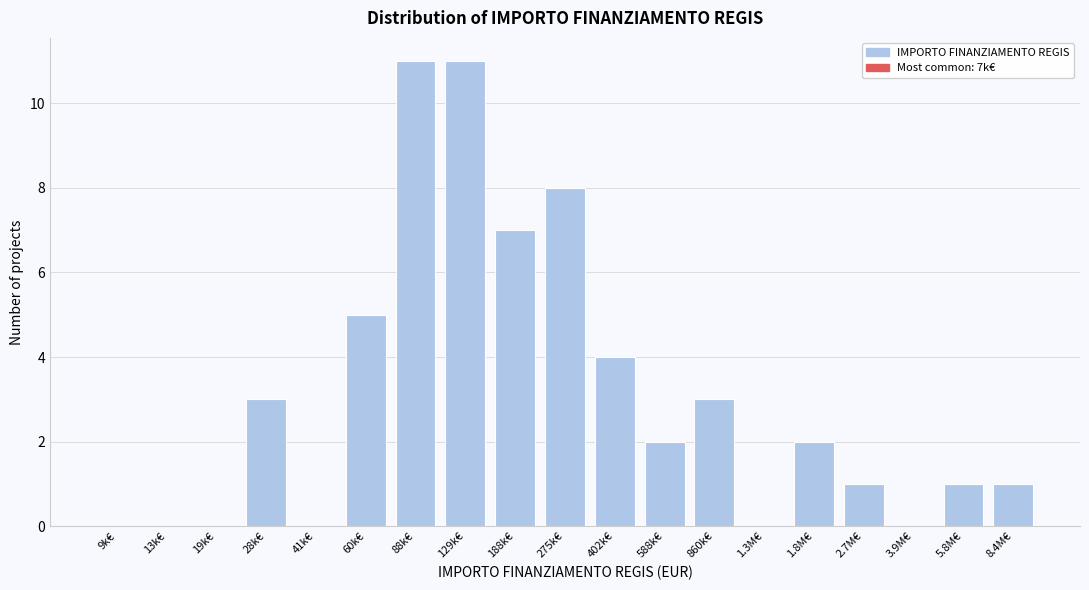

Reading left to right, extract all data points from this chart.

9k€=0	13k€=0	19k€=0	28k€=3	41k€=0	60k€=5	88k€=11	129k€=11	188k€=7	275k€=8	402k€=4	588k€=2	860k€=3	1.3M€=0	1.8M€=2	2.7M€=1	3.9M€=0	5.8M€=1	8.4M€=1